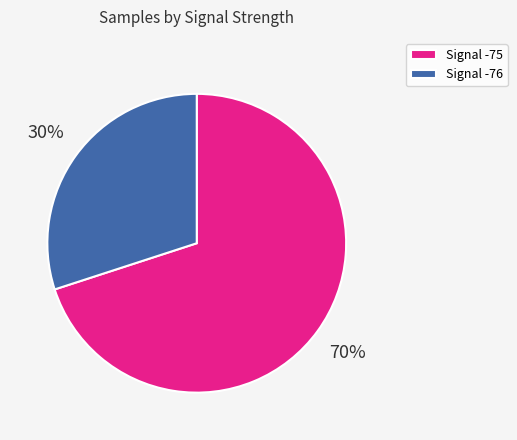

The Signal -75 slice represents 80% of the pie. True or false?

False